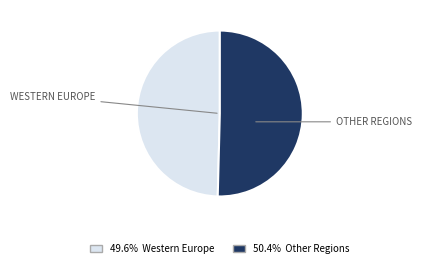

Is there any slice that represents more than half of the pie?

Yes